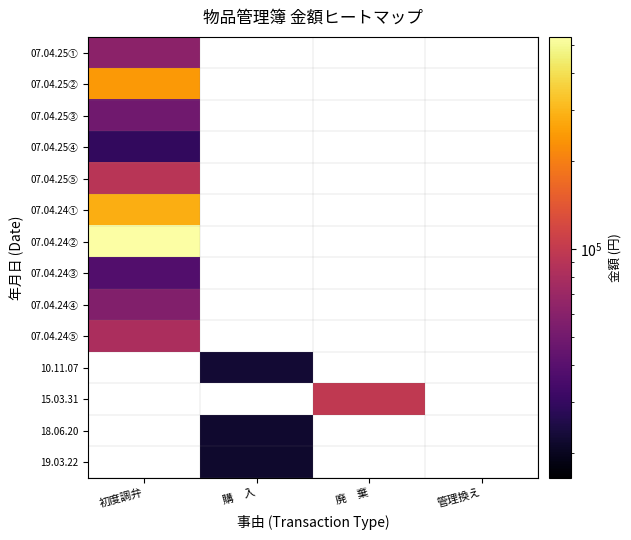

Which has a higher value, 初度調弁 or 廃　棄?

廃　棄